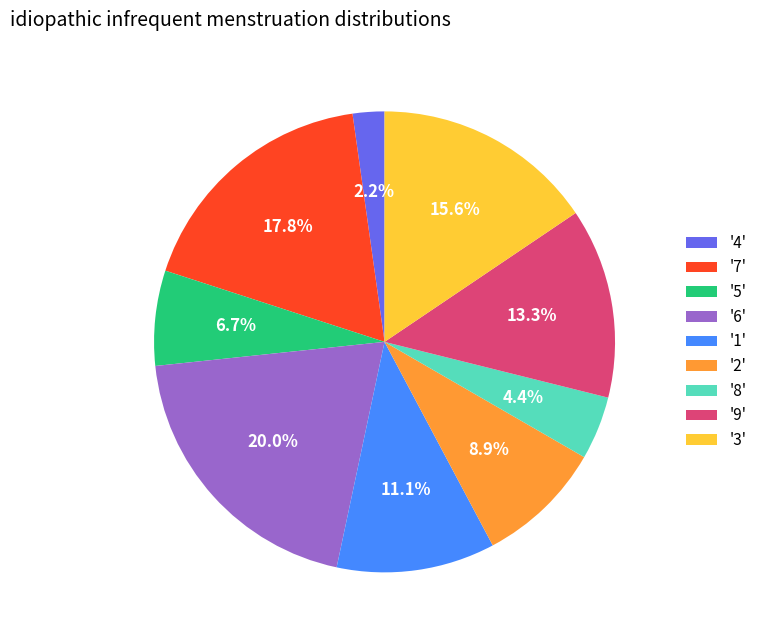

Rank the categories by value from lowest to highest.

'4', '8', '5', '2', '1', '9', '3', '7', '6'